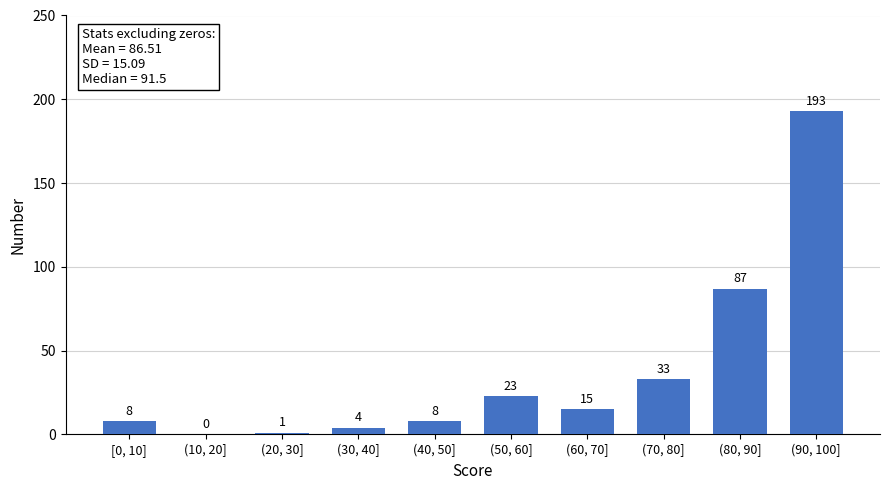

Reading left to right, list all the values displayed in this chart.

[0, 10]=8	(10, 20]=0	(20, 30]=1	(30, 40]=4	(40, 50]=8	(50, 60]=23	(60, 70]=15	(70, 80]=33	(80, 90]=87	(90, 100]=193